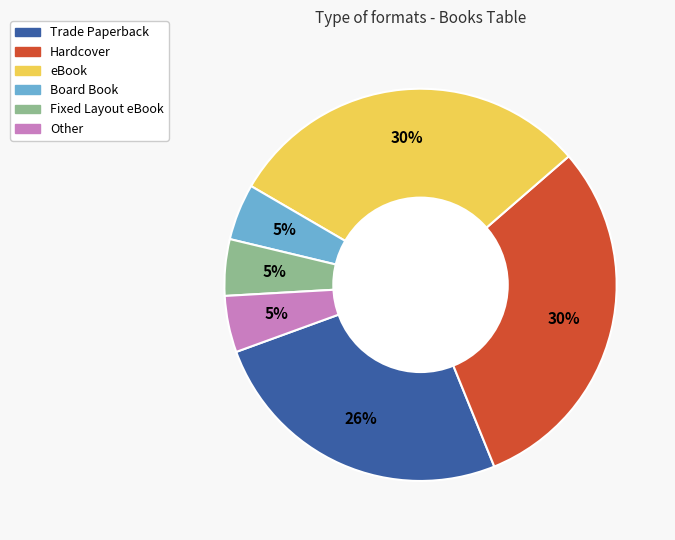

To the nearest percent, what is the average slice percentage?

17%